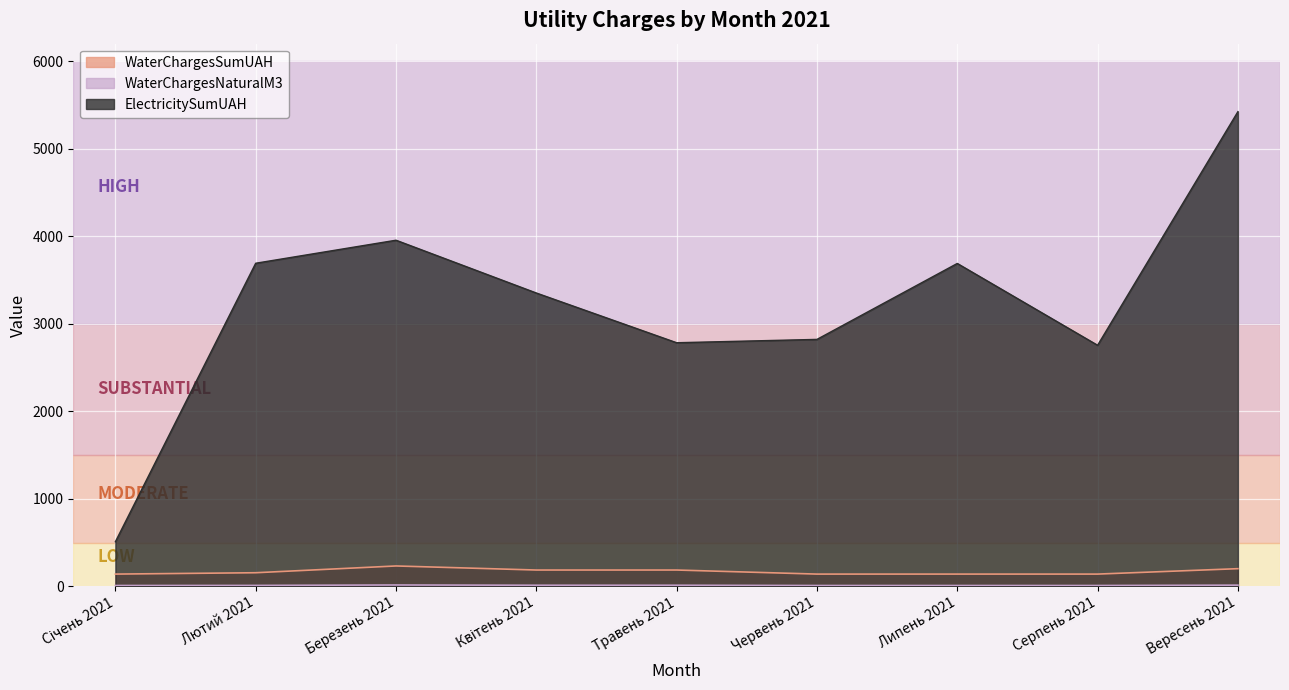

What position from the left is Червень 2021?

6